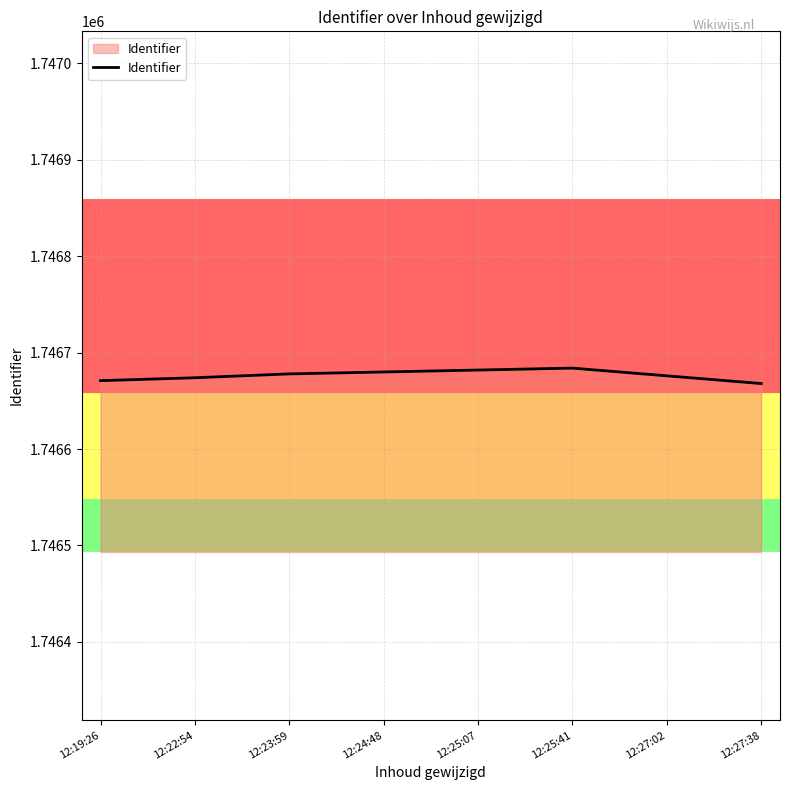

What is the difference between the second highest and second lowest values?

11